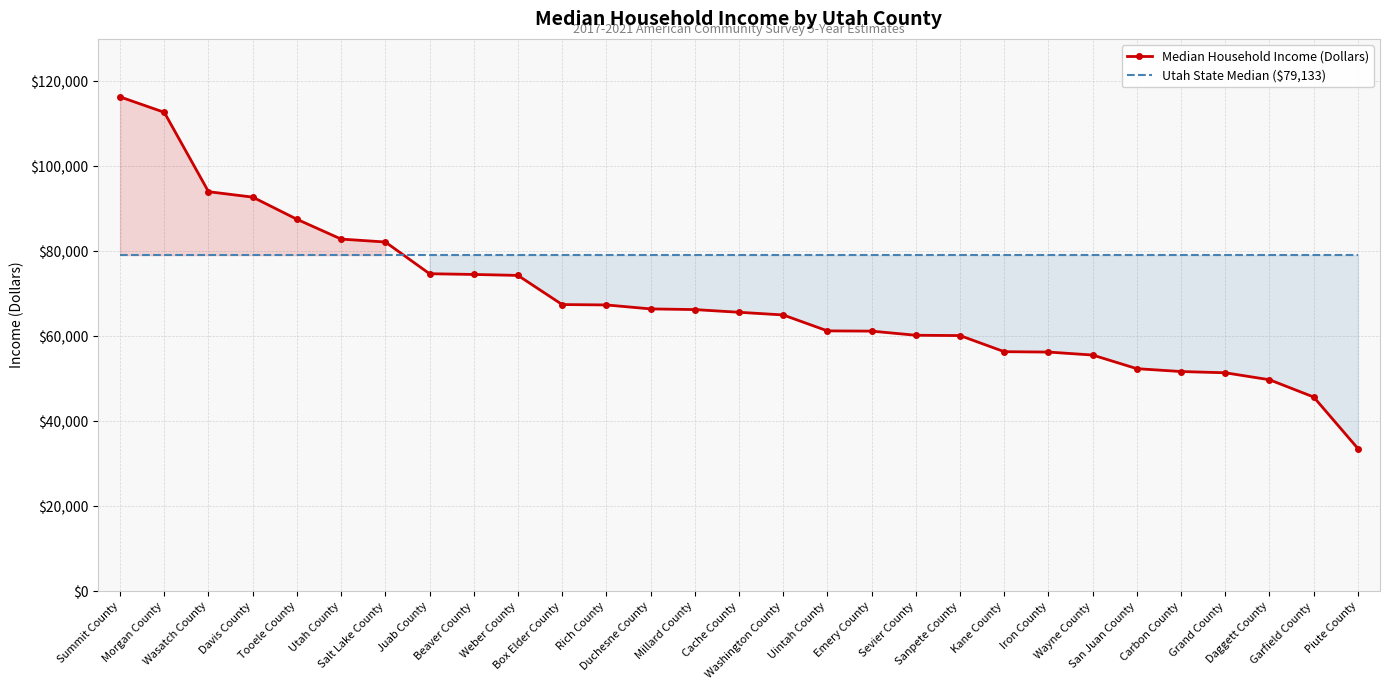

How many values in the Median Household Income (Dollars) series exceed 65670?

14